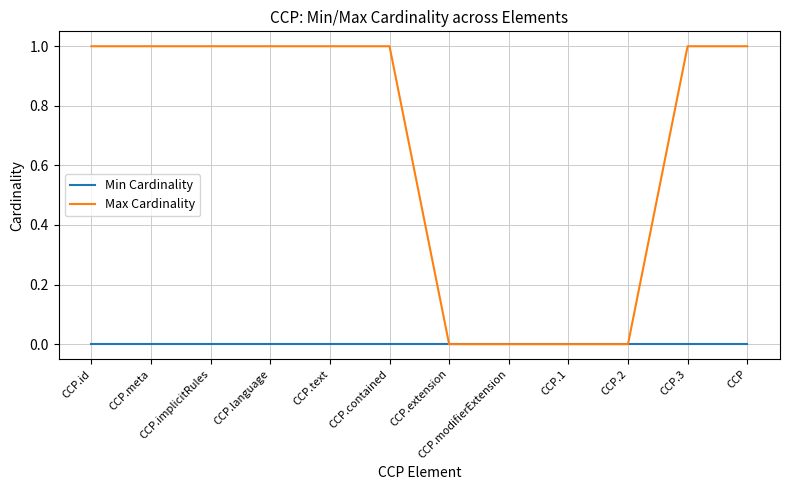

Which series has the largest total across all categories?

Max Cardinality